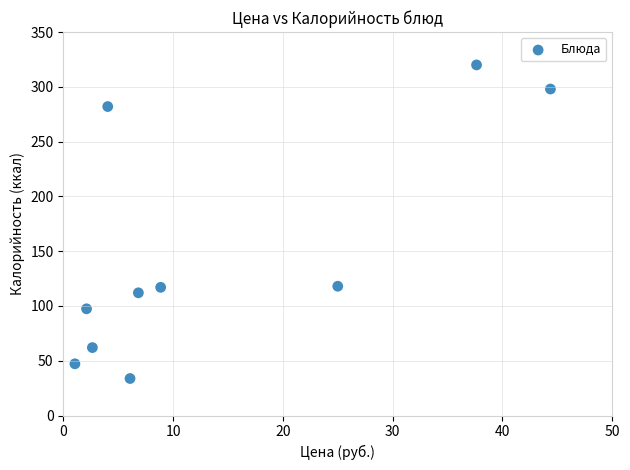

What is the average Y value?

148.7